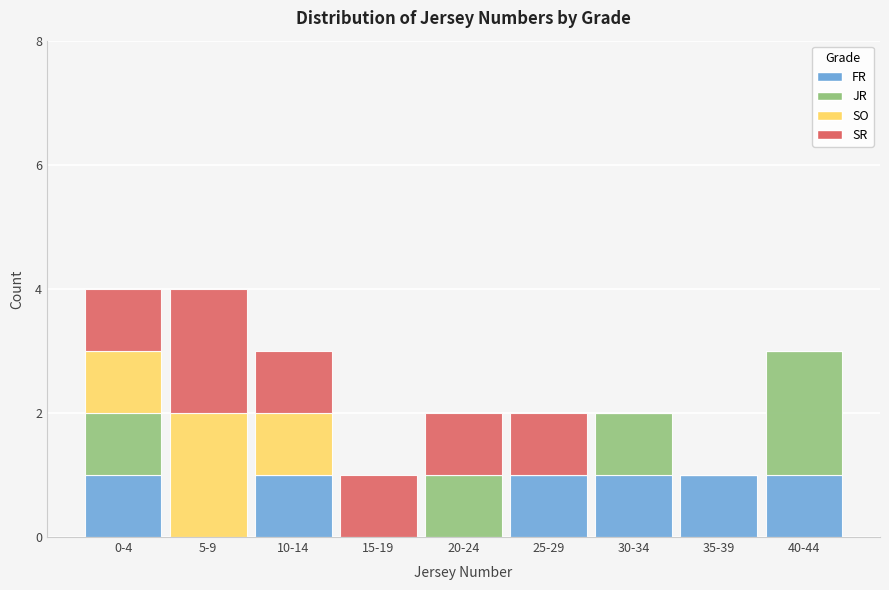

True or false: FR has a value of 1 at 10-14.

True